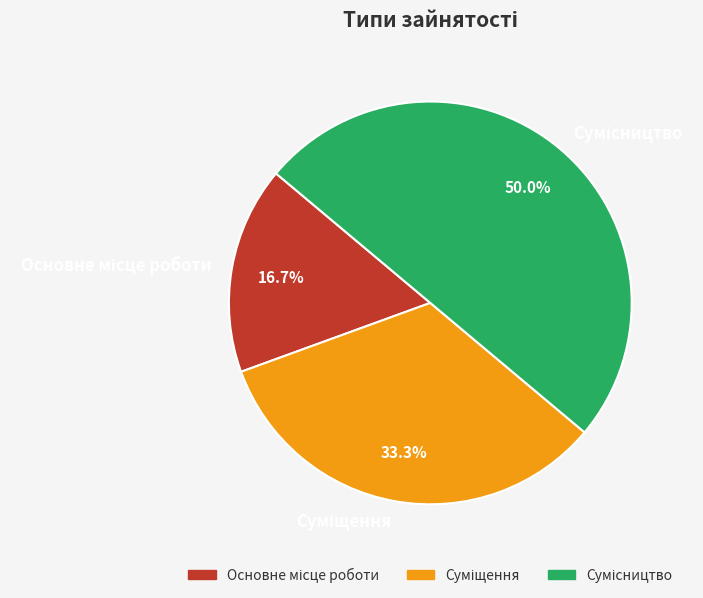

To the nearest percent, what is the average slice percentage?

33%